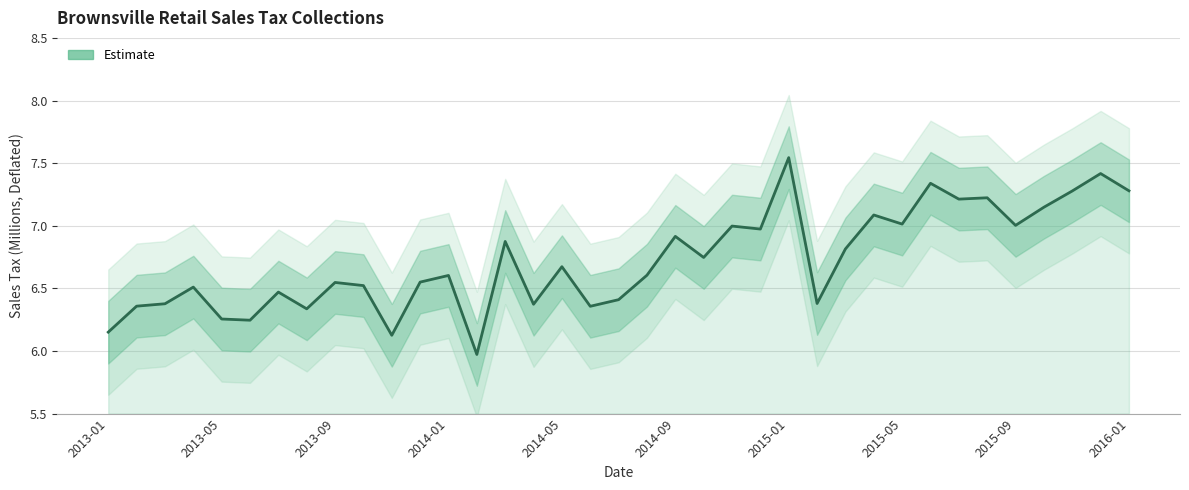

Approximately how many times larger is the value at 17 compared to 2013-05?

1.0